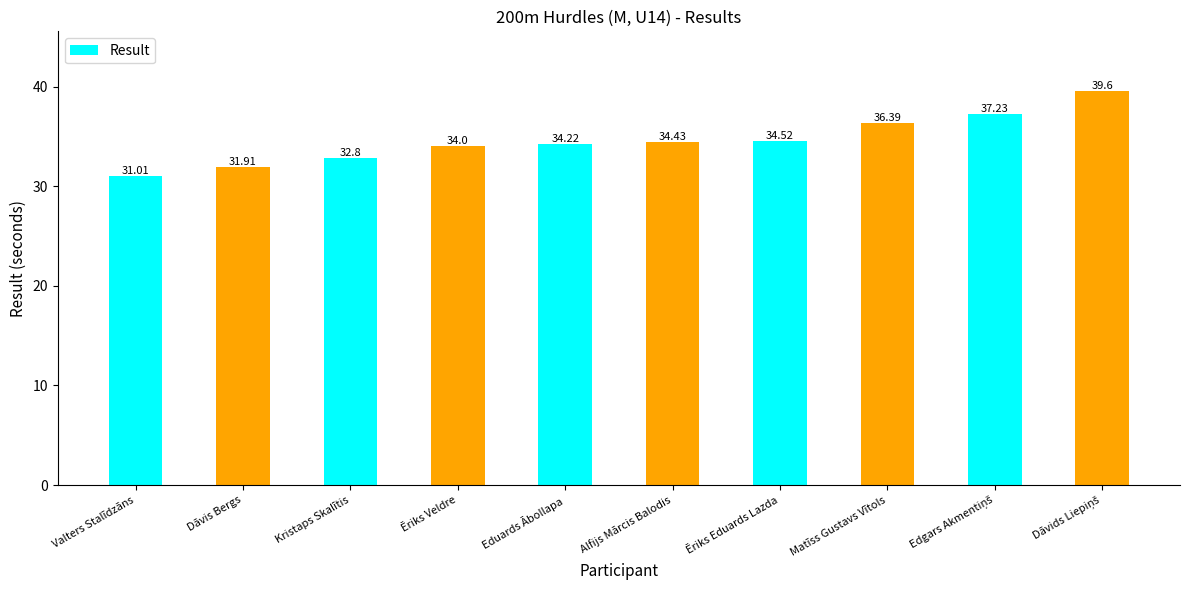

What is the greatest value displayed?

39.6